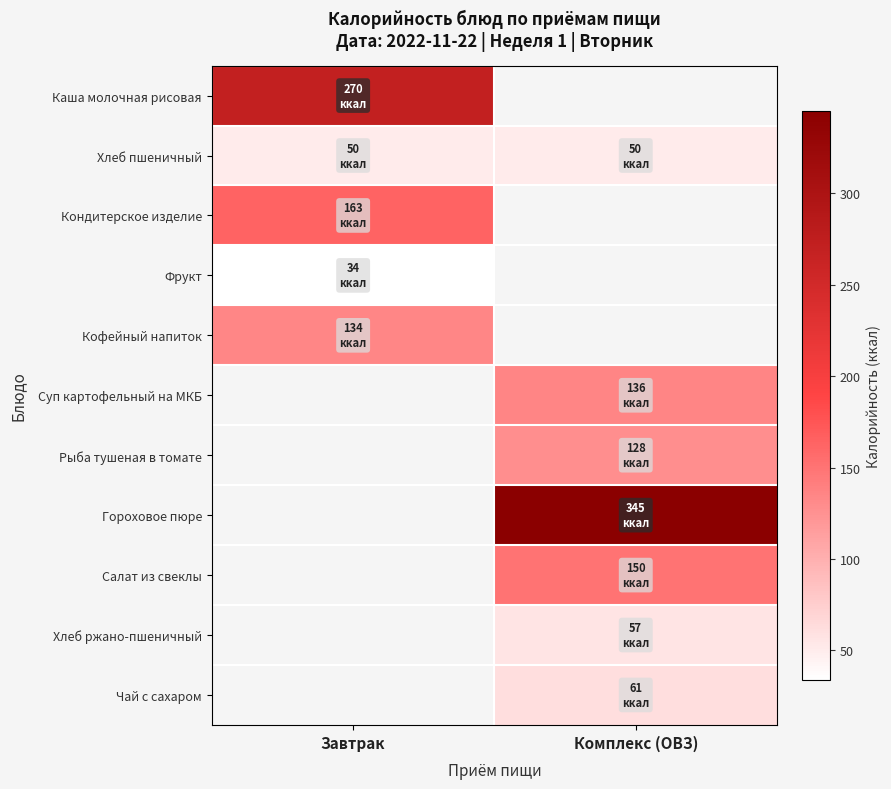

Which label corresponds to the largest value in the chart?

Комплекс (ОВЗ)